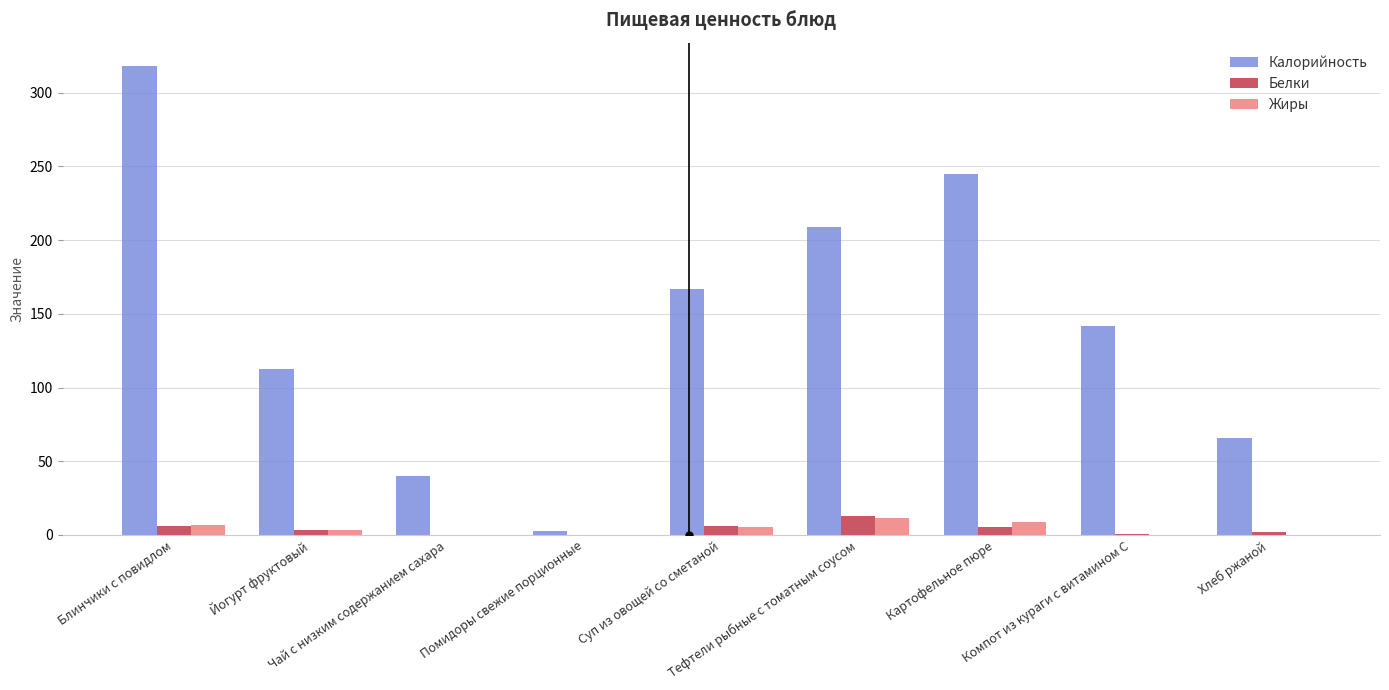

What is the sum of all Жиры values?

36.1